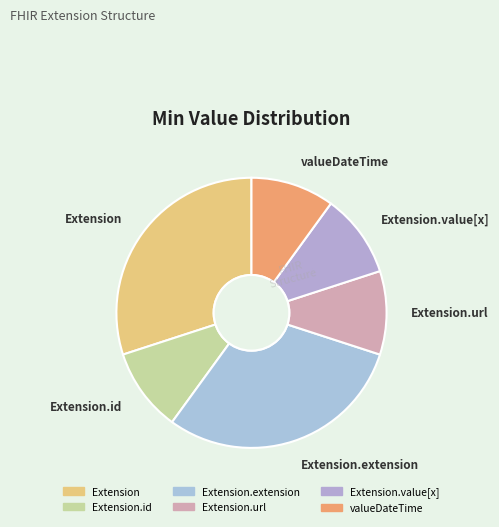

True or false: Extension accounts for 30% of the total.

True